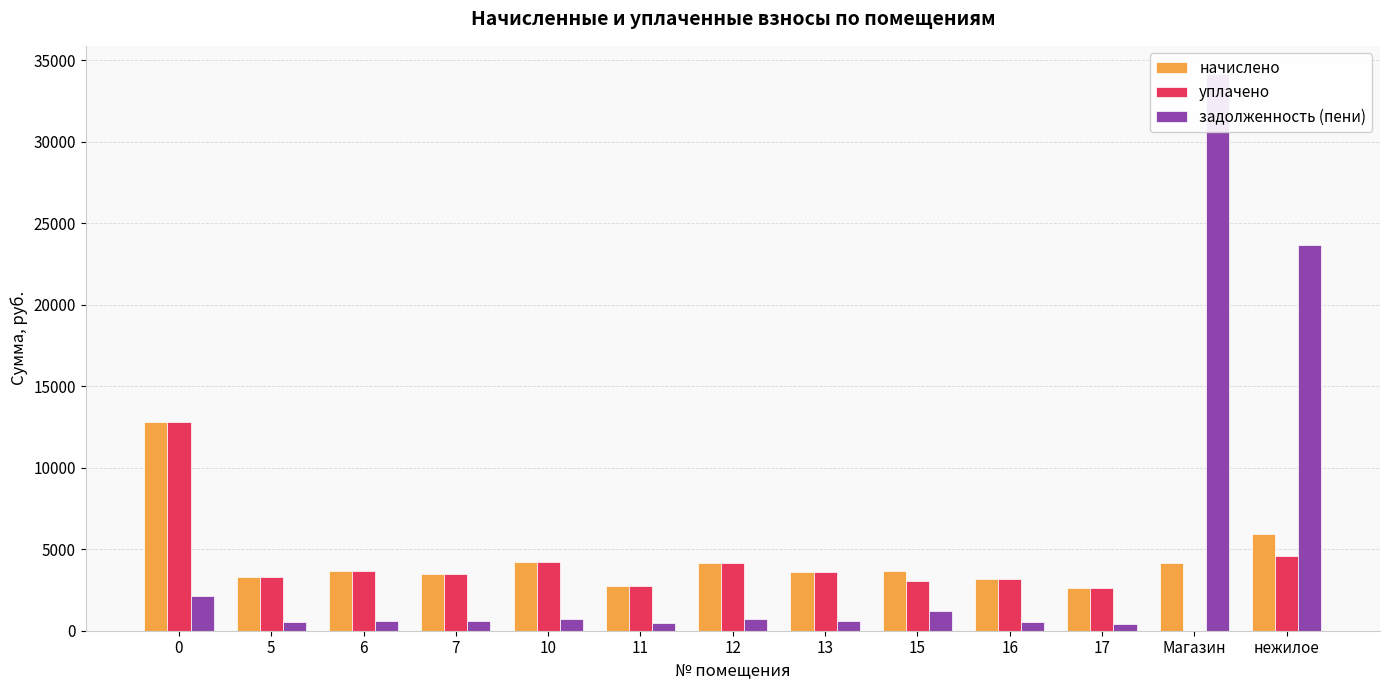

Rank the series at 17 from lowest to highest value.

задолженность (пени), начислено, уплачено